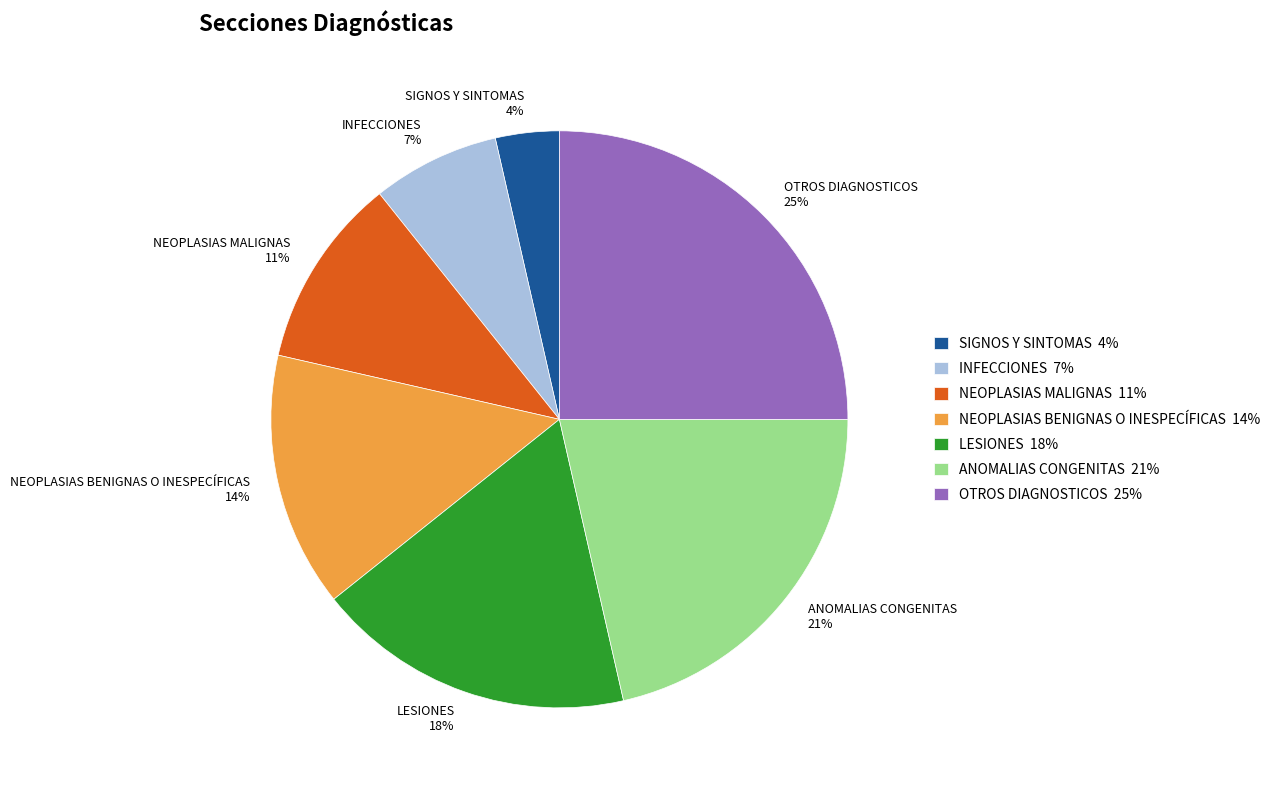

How many segments does this pie chart have?

7